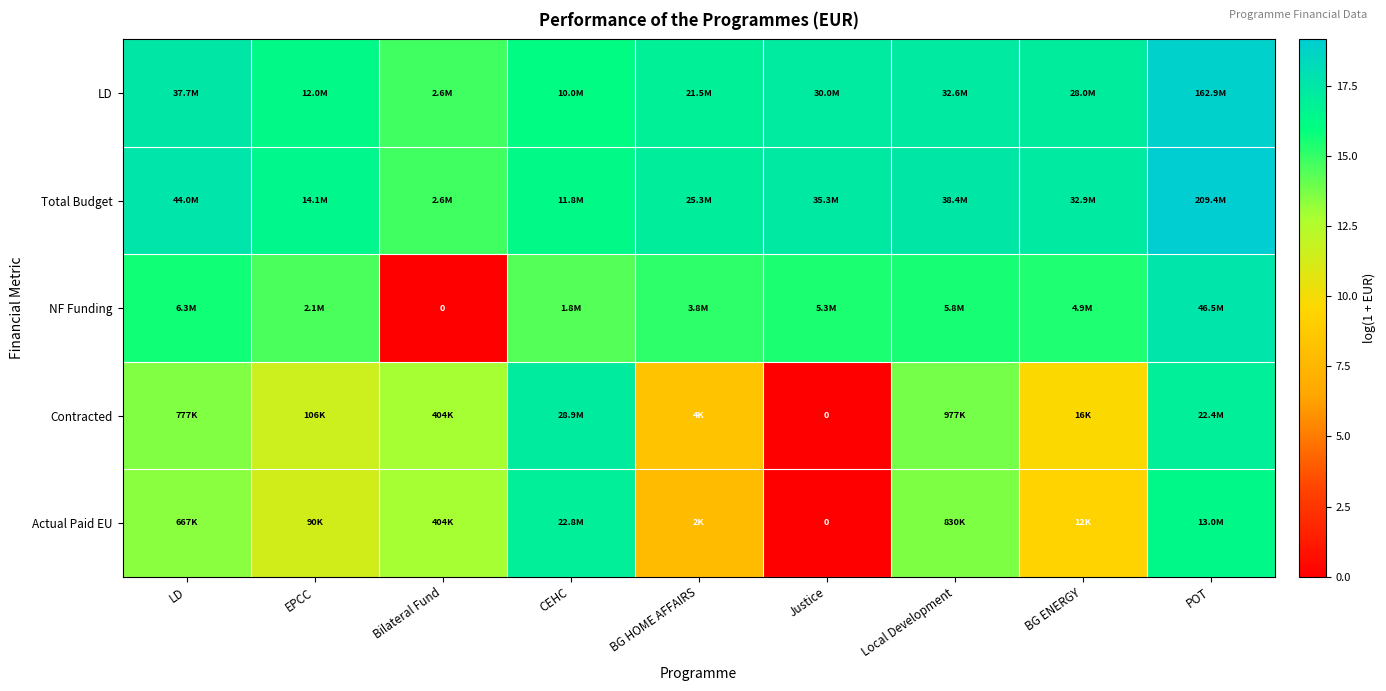

Count the number of categories in the chart.

9